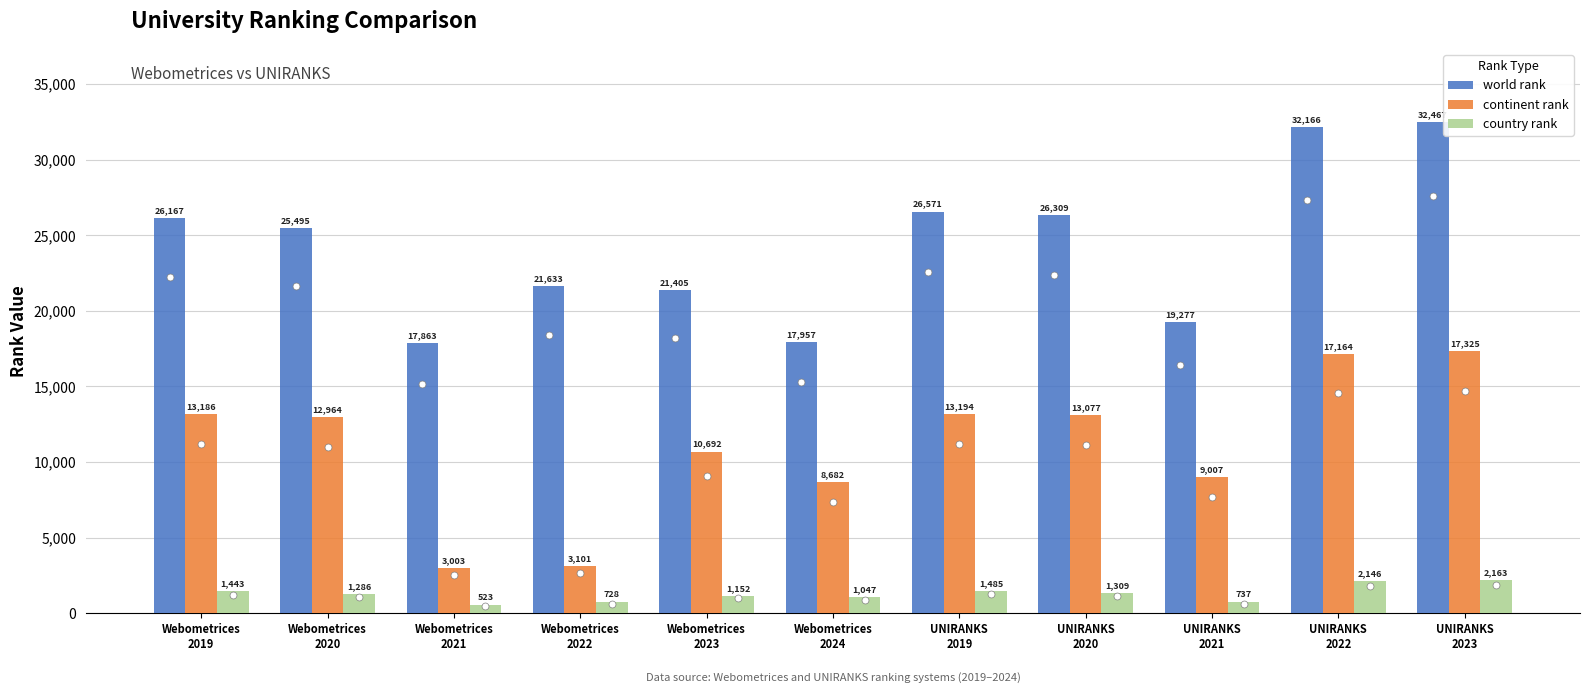

List the series in order of their overall mean, lowest first.

country rank, continent rank, world rank